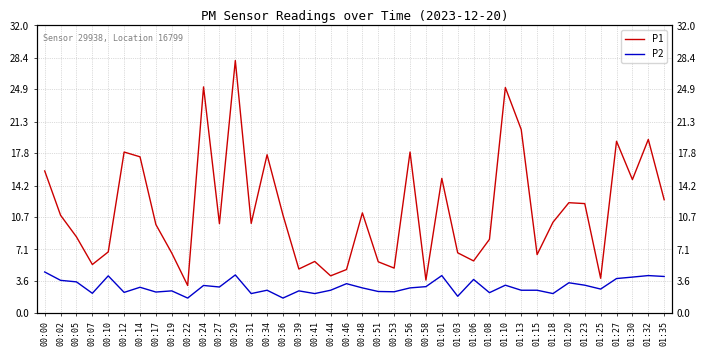

Is the value of P1 at 01:30 greater than the value of P2 at 00:22?

Yes